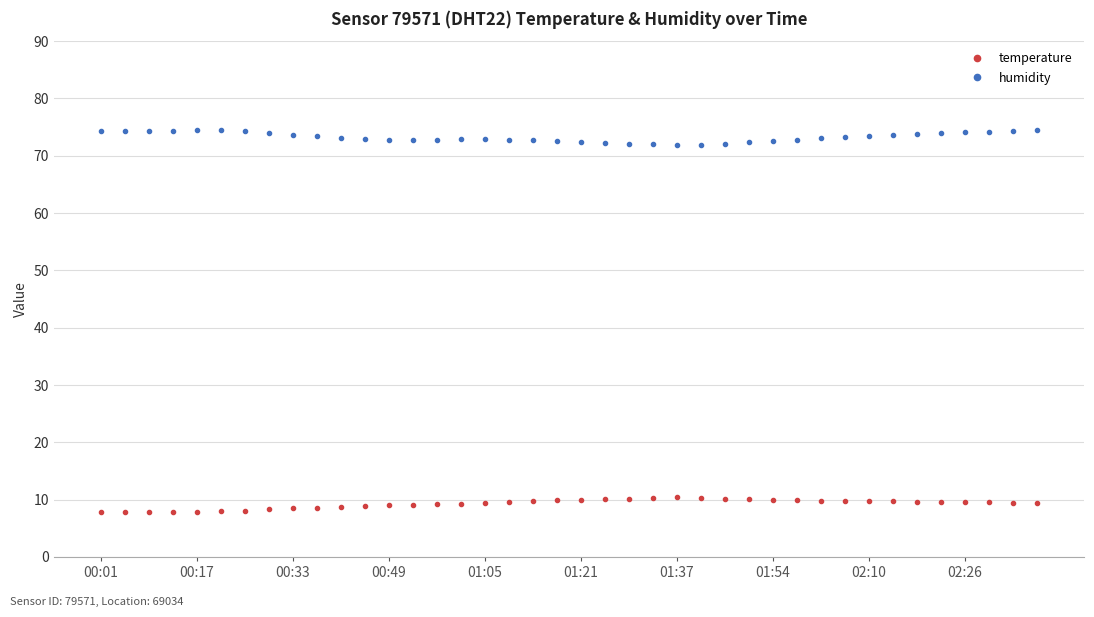

What is the minimum value for temperature?

7.9